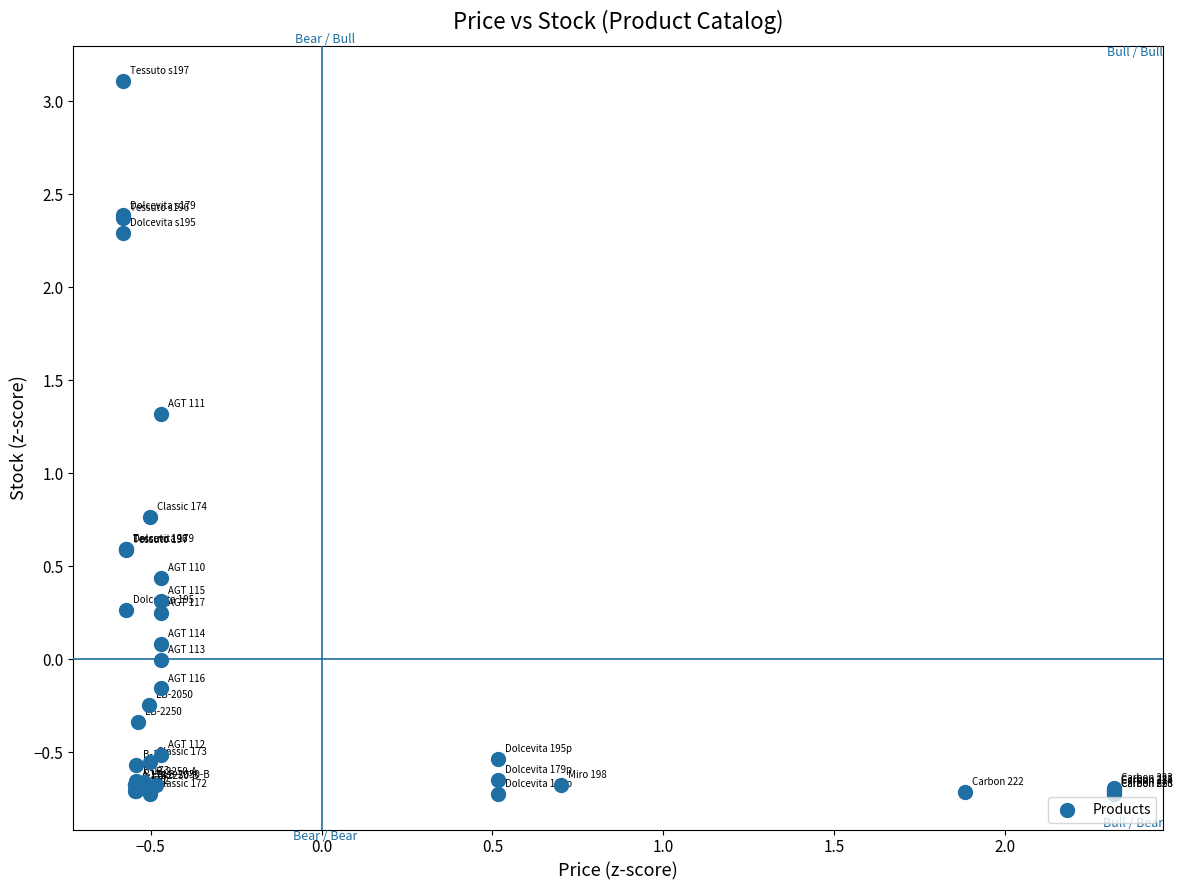

What Y value in the scatter plot is closest to 1?

0.8